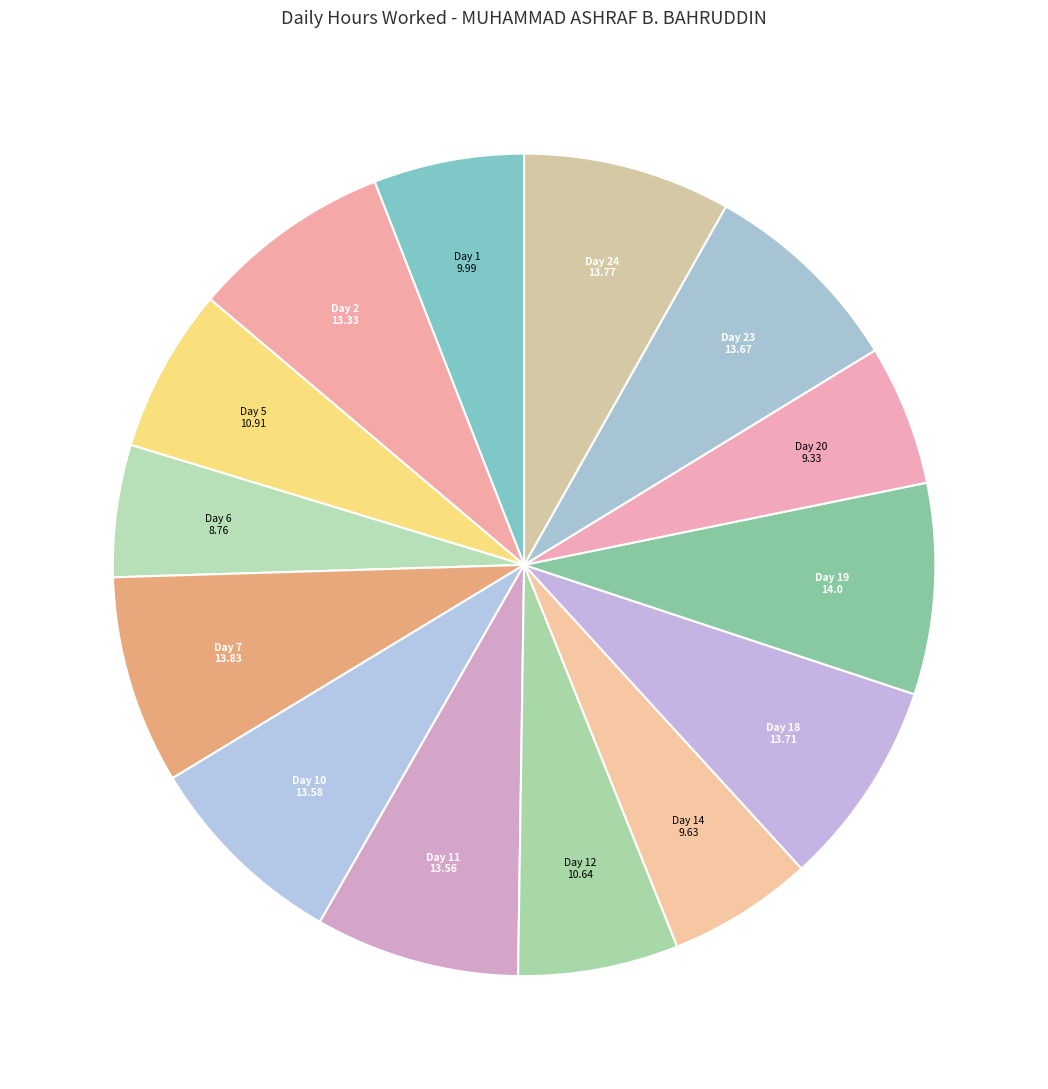

Do Day 10 and Day 6 together represent more than half of the pie?

No